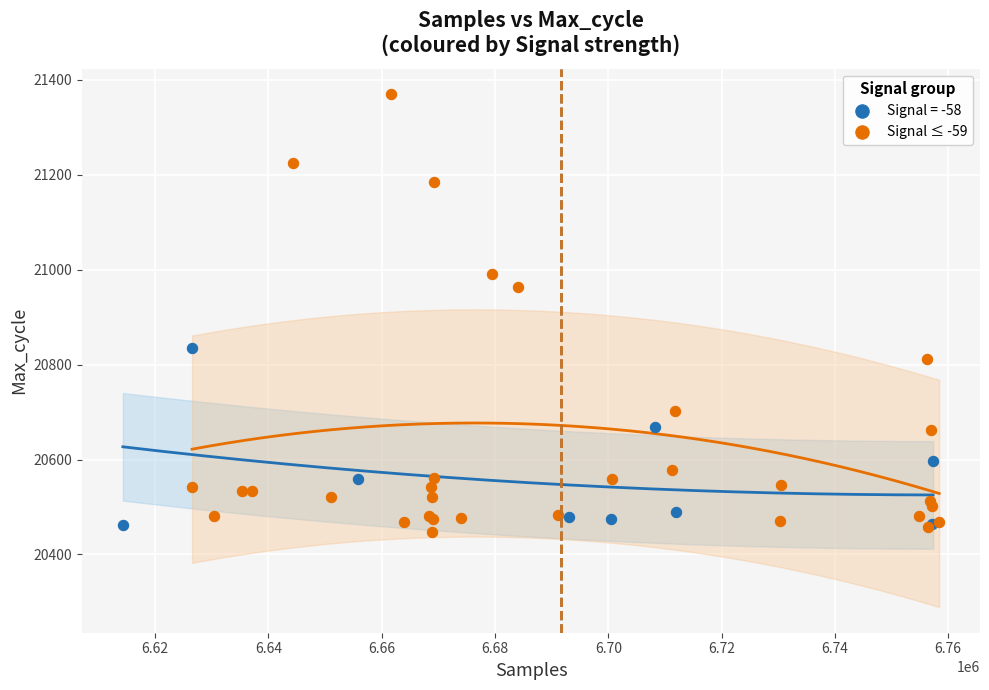

Which series reaches the maximum Y coordinate?

Signal ≤ -59